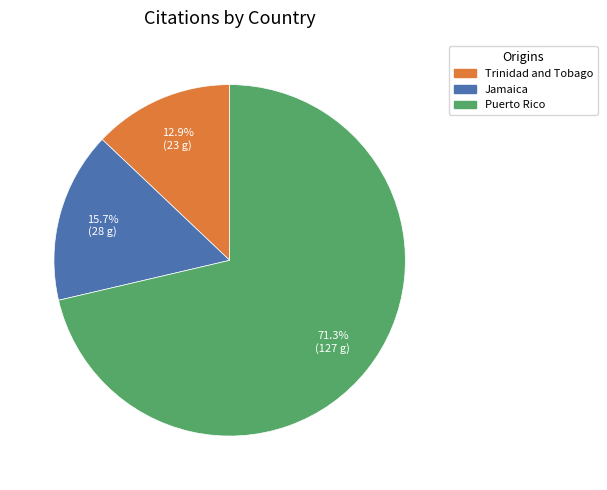

How many slices are in this pie chart?

3